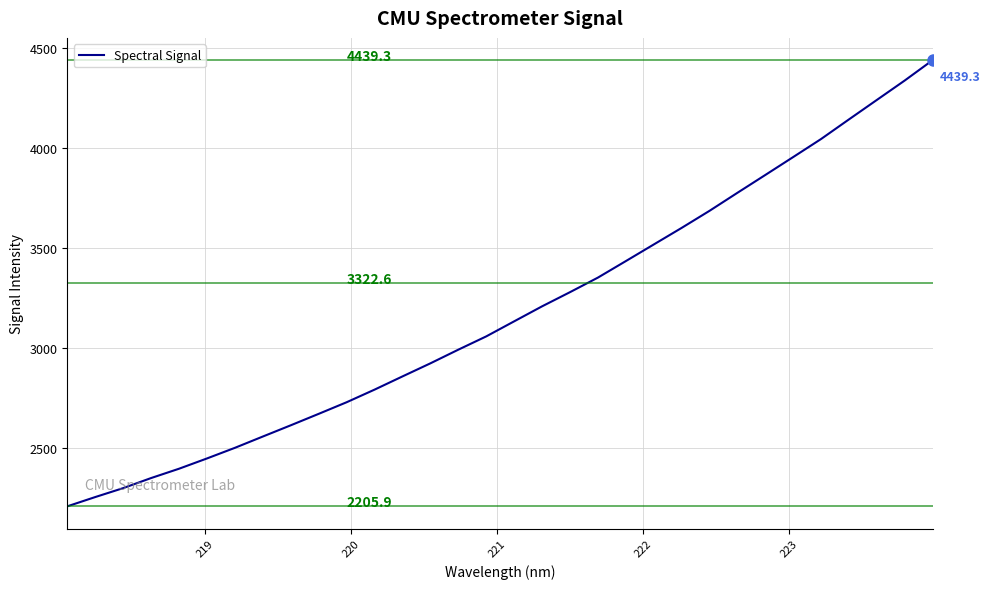

What is the difference between the maximum and minimum values?

2233.4